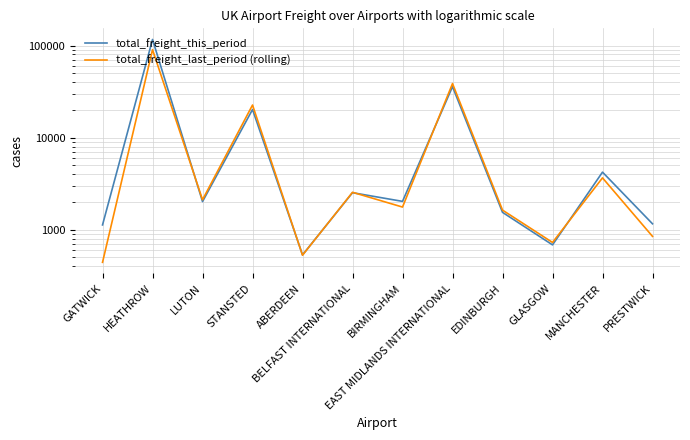

Is it true that total_freight_this_period equals 1989.7 at GATWICK?

False